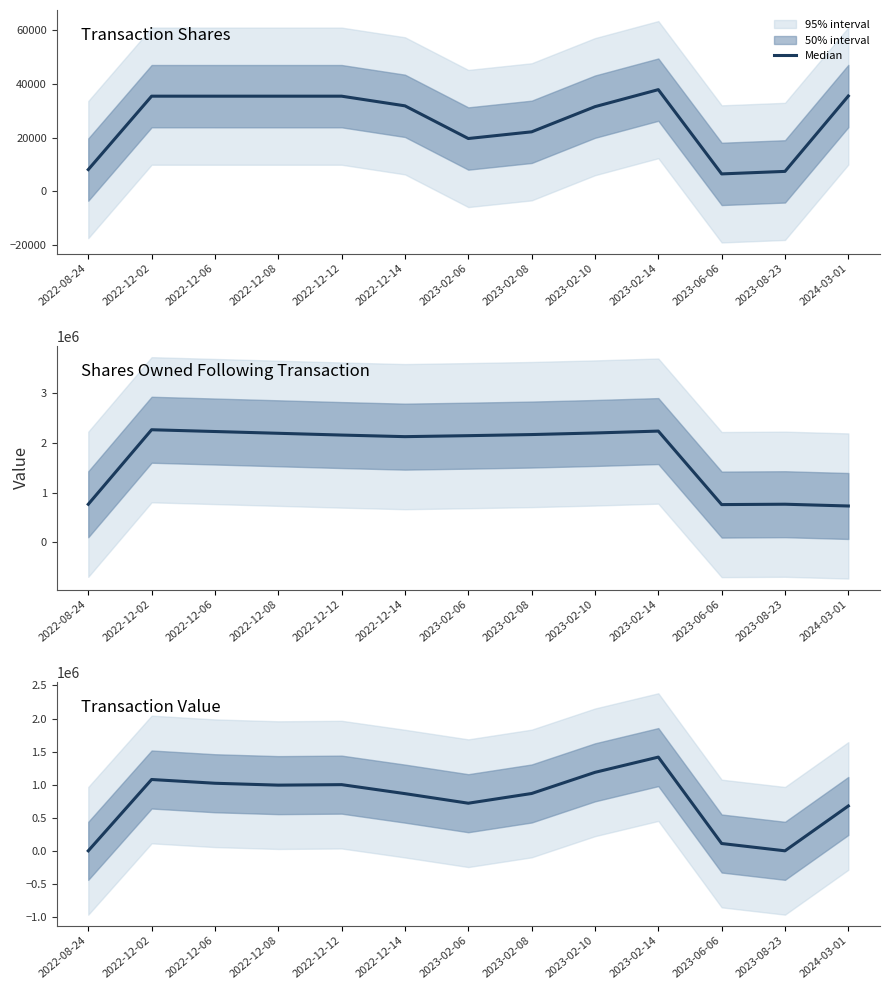

What is the difference between the maximum and minimum values?

1416824